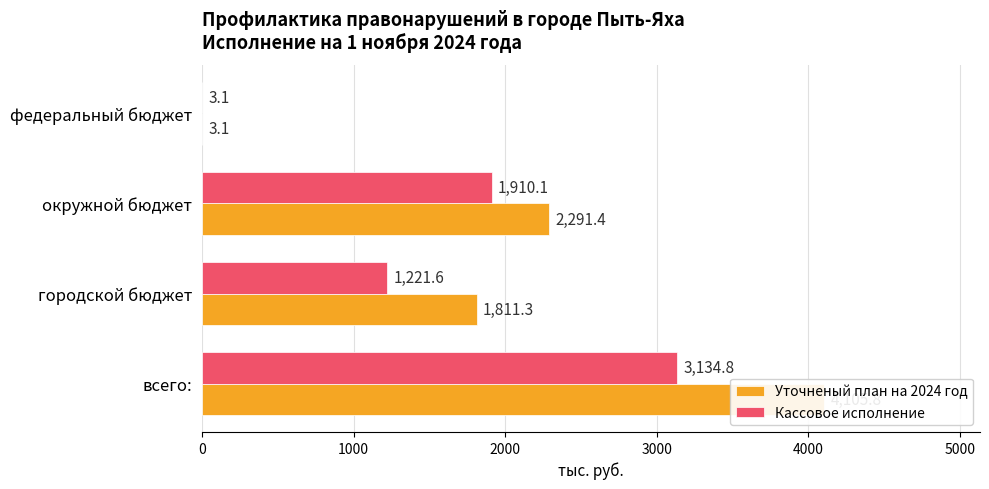

Between окружной бюджет and всего:, which series saw the biggest shift?

Уточненый план на 2024 год